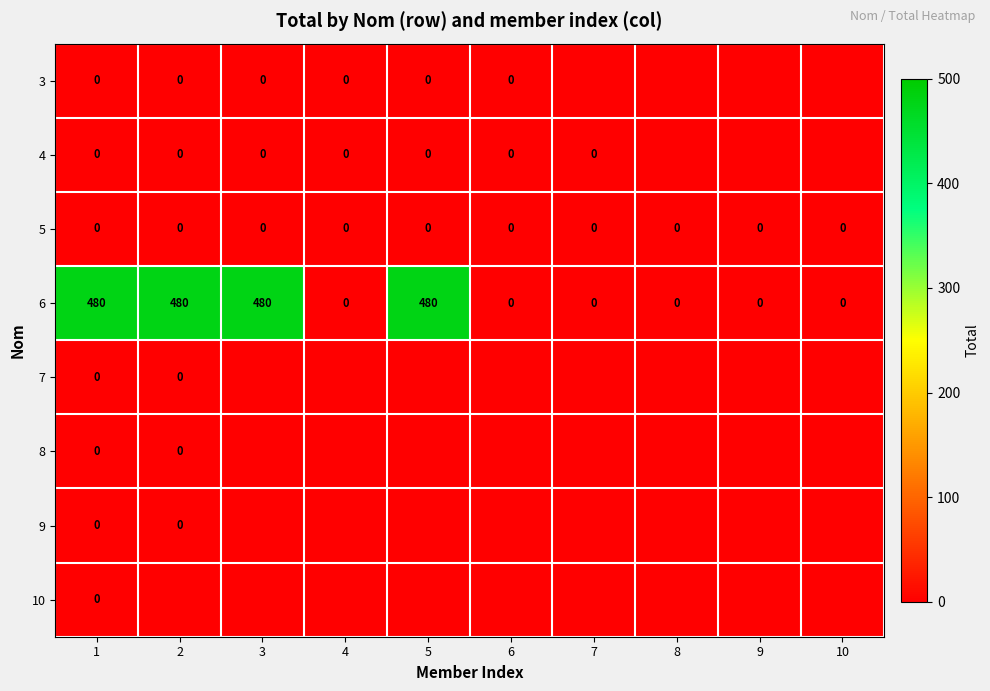

At which category is the sum across all series the highest?

1